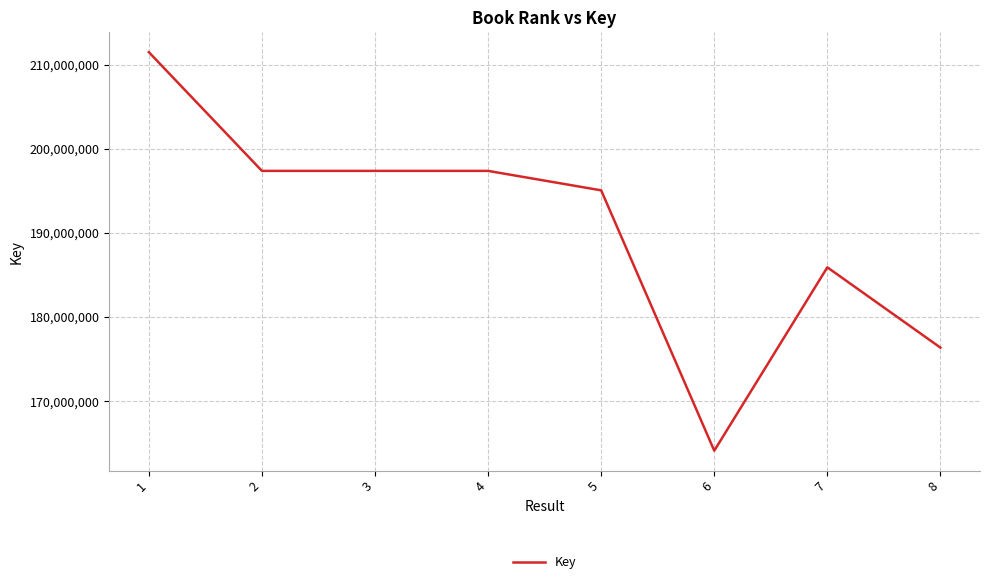

How many lines are shown in the chart?

1